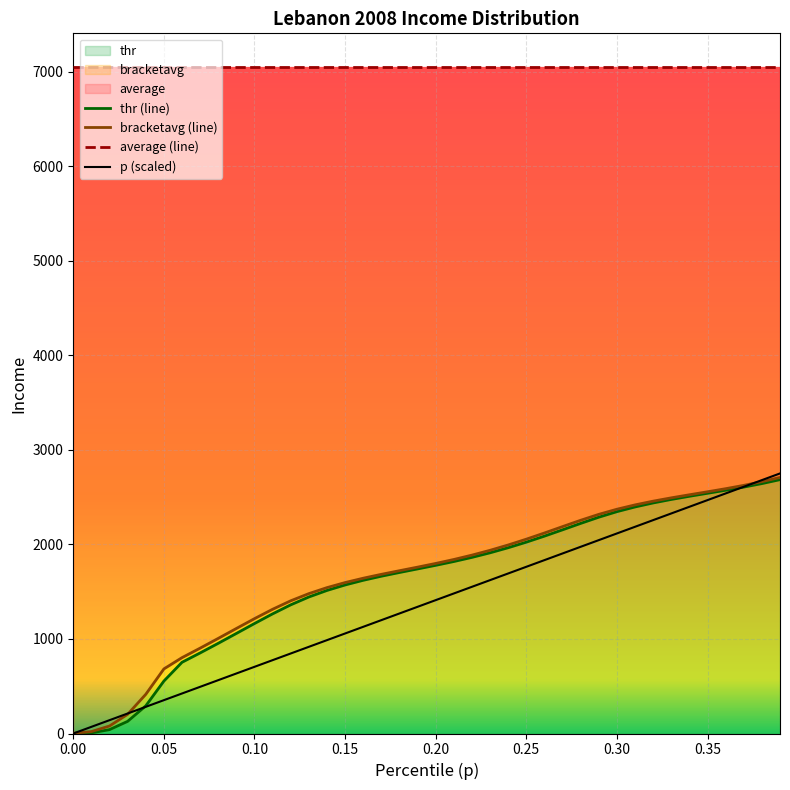

How many data points does each series have?

40